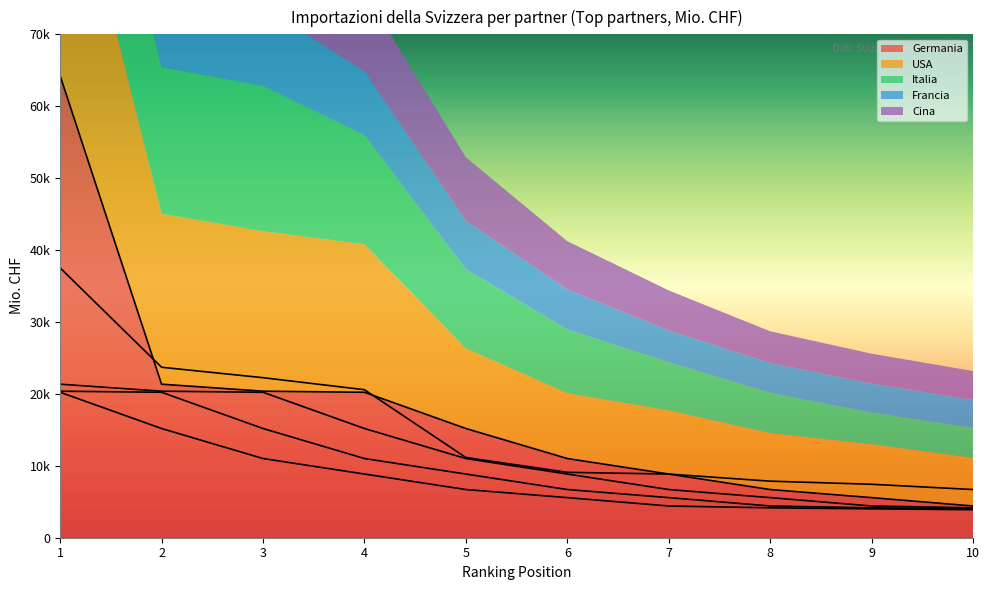

At which label does Germania reach its minimum?

10